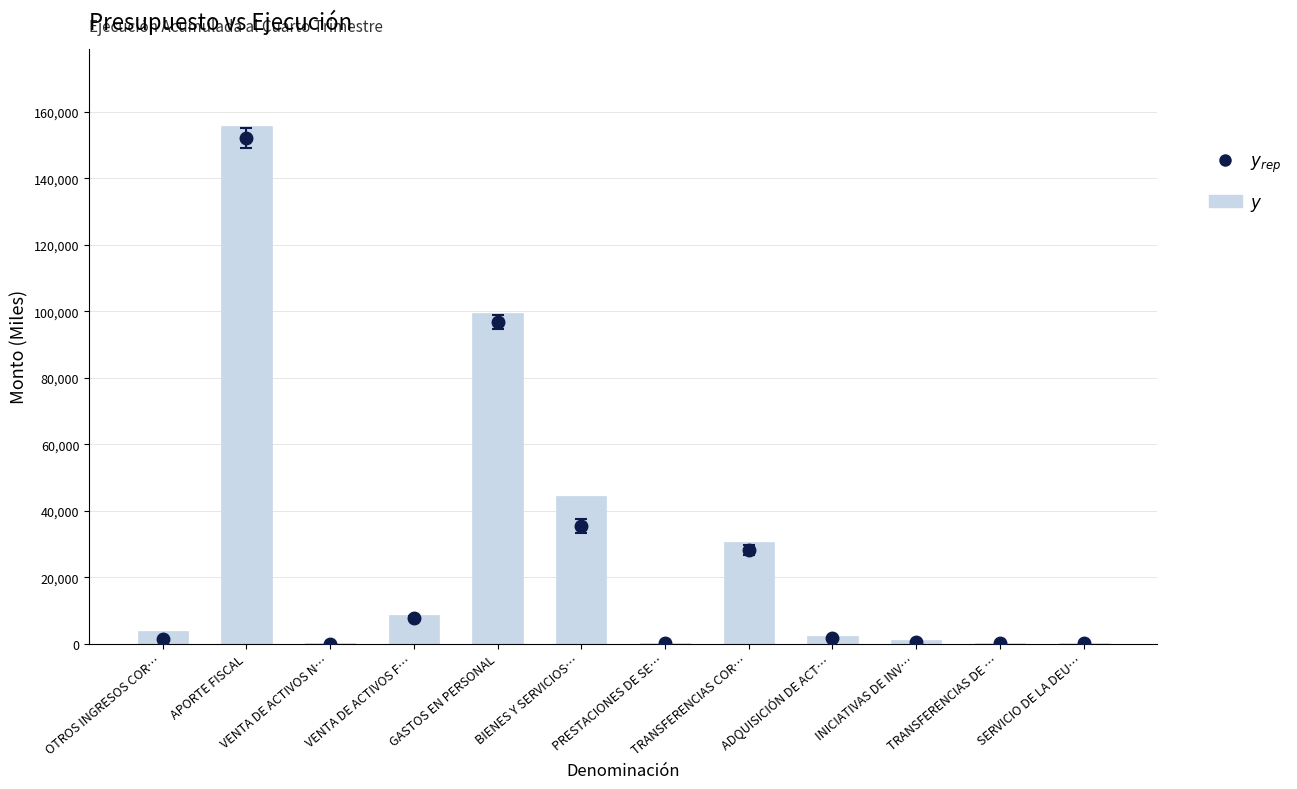

What is the label of the 2nd bar from the right?

TRANSFERENCIAS DE …